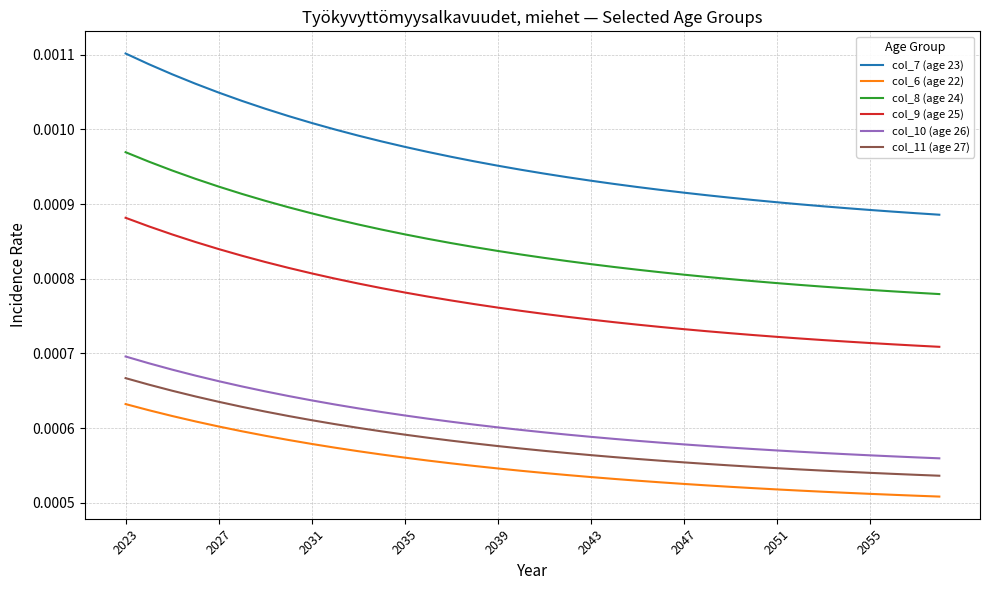

Which series has the largest range (max minus min)?

col_7 (age 23)